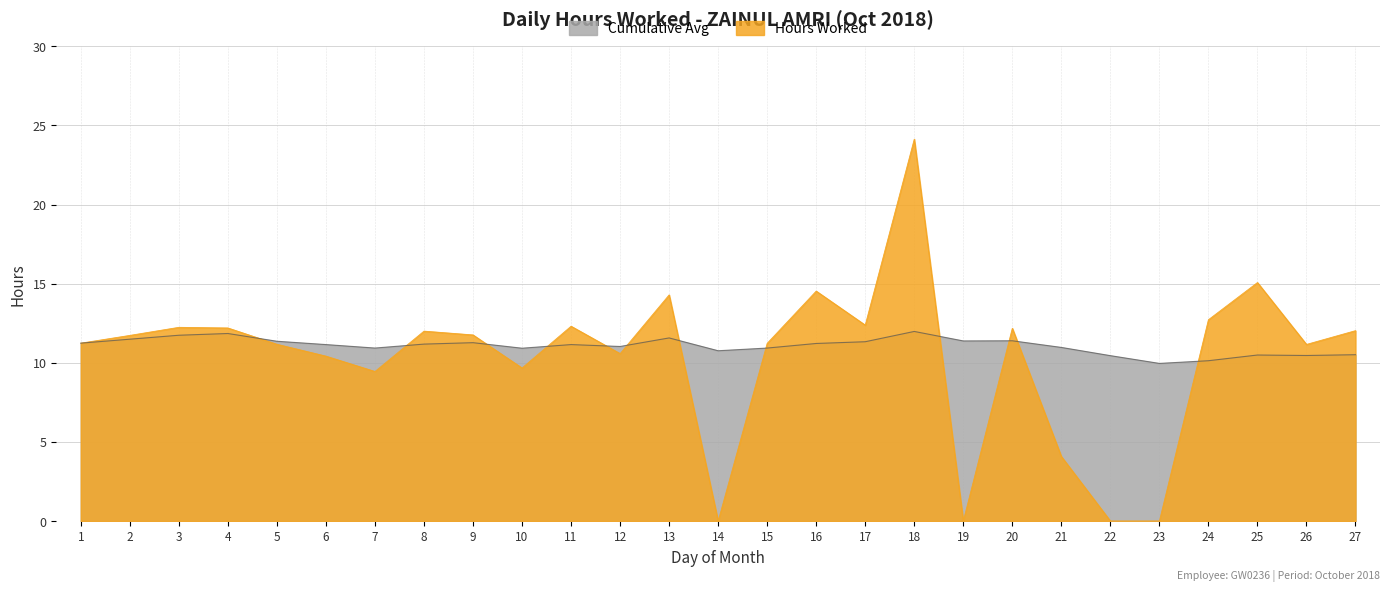

At how many categories does at least one series exceed 10?

26